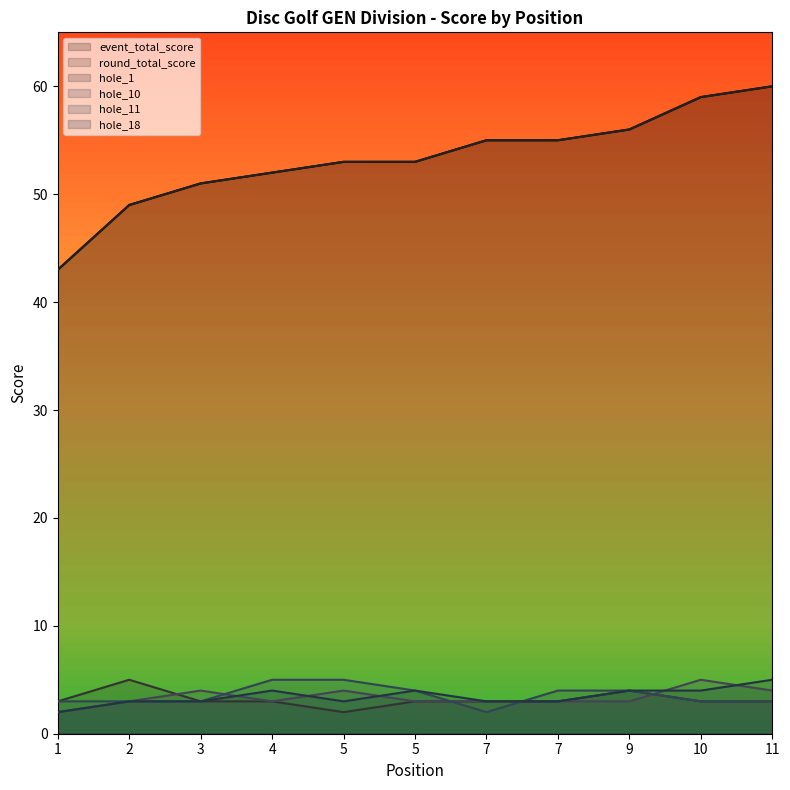

What are all the series names shown in the legend?

event_total_score, round_total_score, hole_1, hole_10, hole_11, hole_18